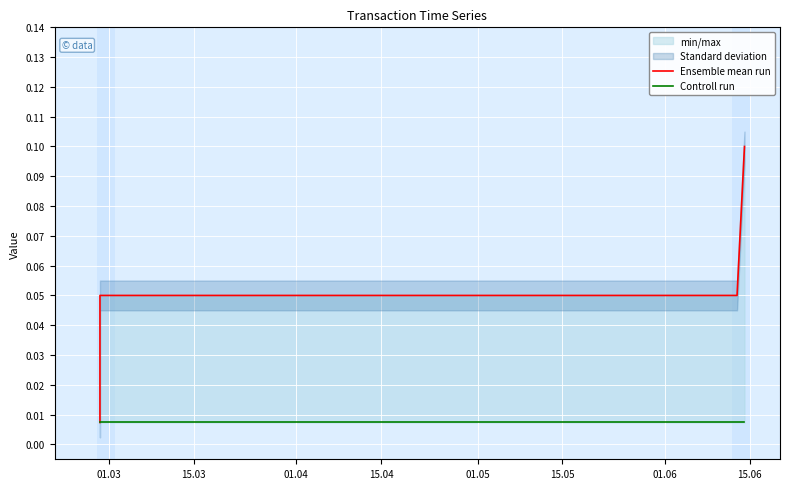

True or false: Controll run and Ensemble mean run intersect in this chart.

False